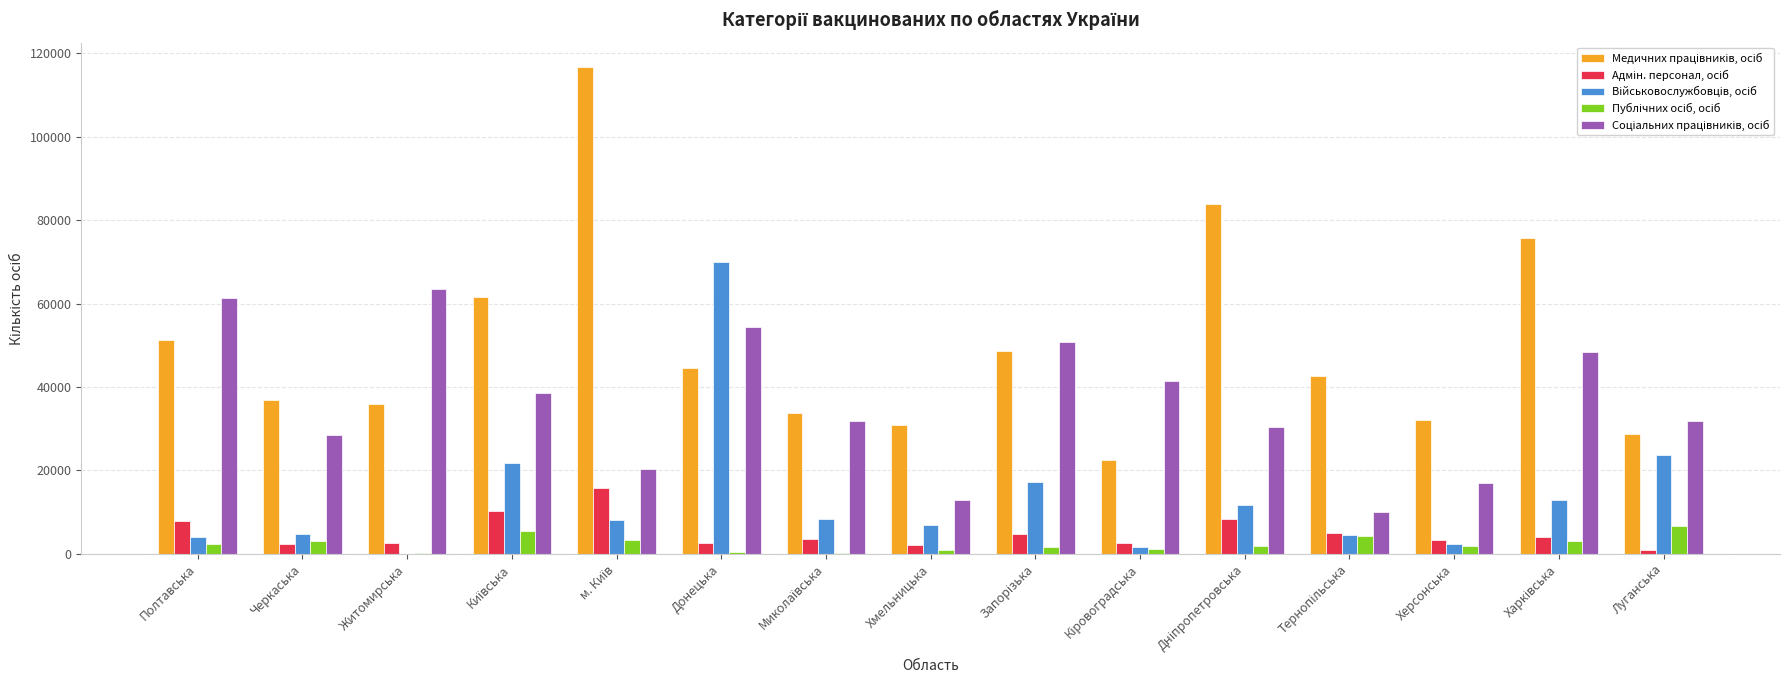

Are the bars horizontal?

No